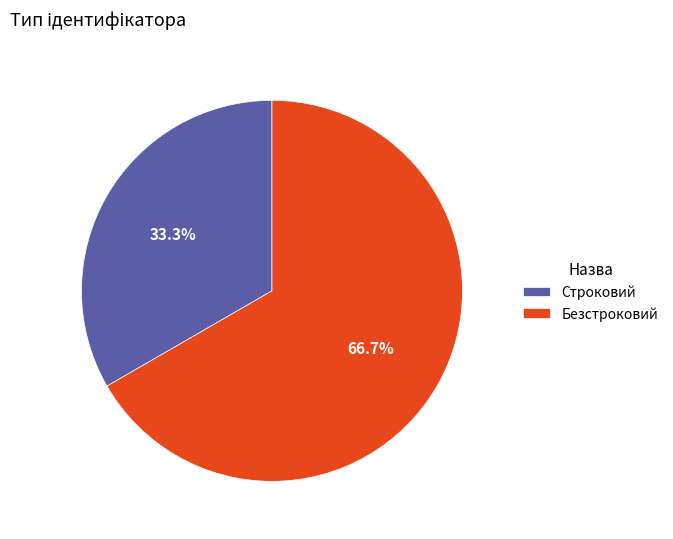

To the nearest percent, what is the average slice percentage?

50%